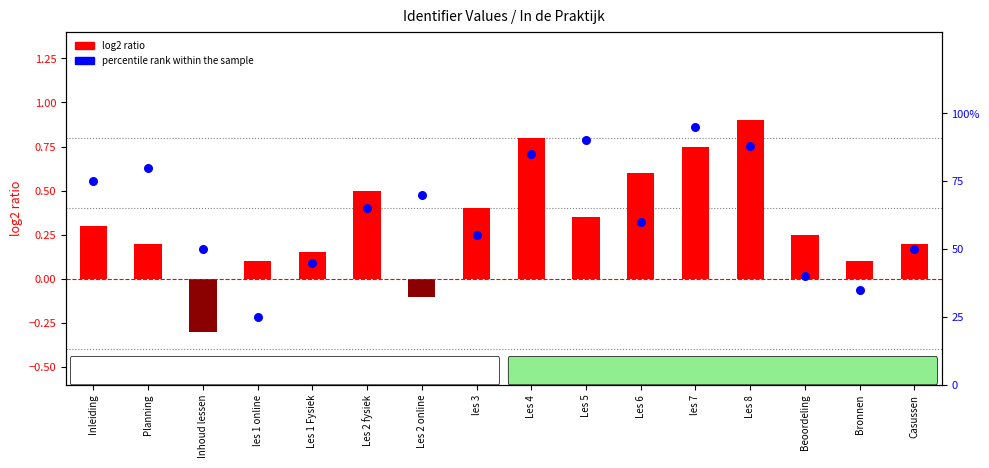

Is the value of log2 ratio at les 3 greater than the value of percentile rank within the sample at les 1 online?

No